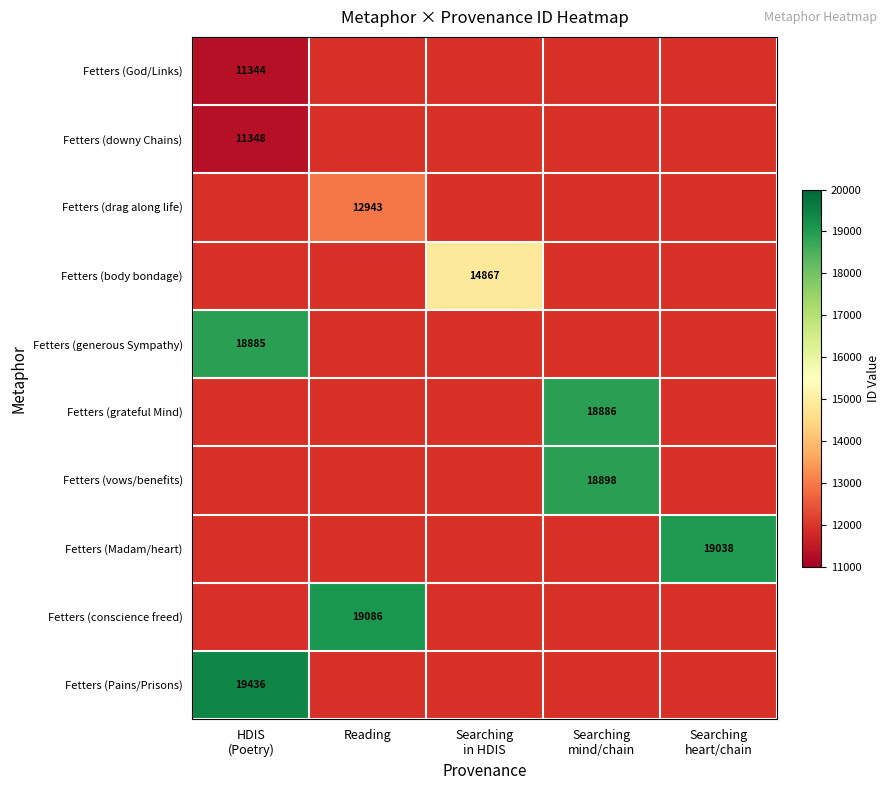

List the series in order of their overall mean, lowest first.

Fetters (God/Links), Fetters (downy Chains), Fetters (drag along life), Fetters (body bondage), Fetters (generous Sympathy), Fetters (grateful Mind), Fetters (vows/benefits), Fetters (Madam/heart), Fetters (conscience freed), Fetters (Pains/Prisons)